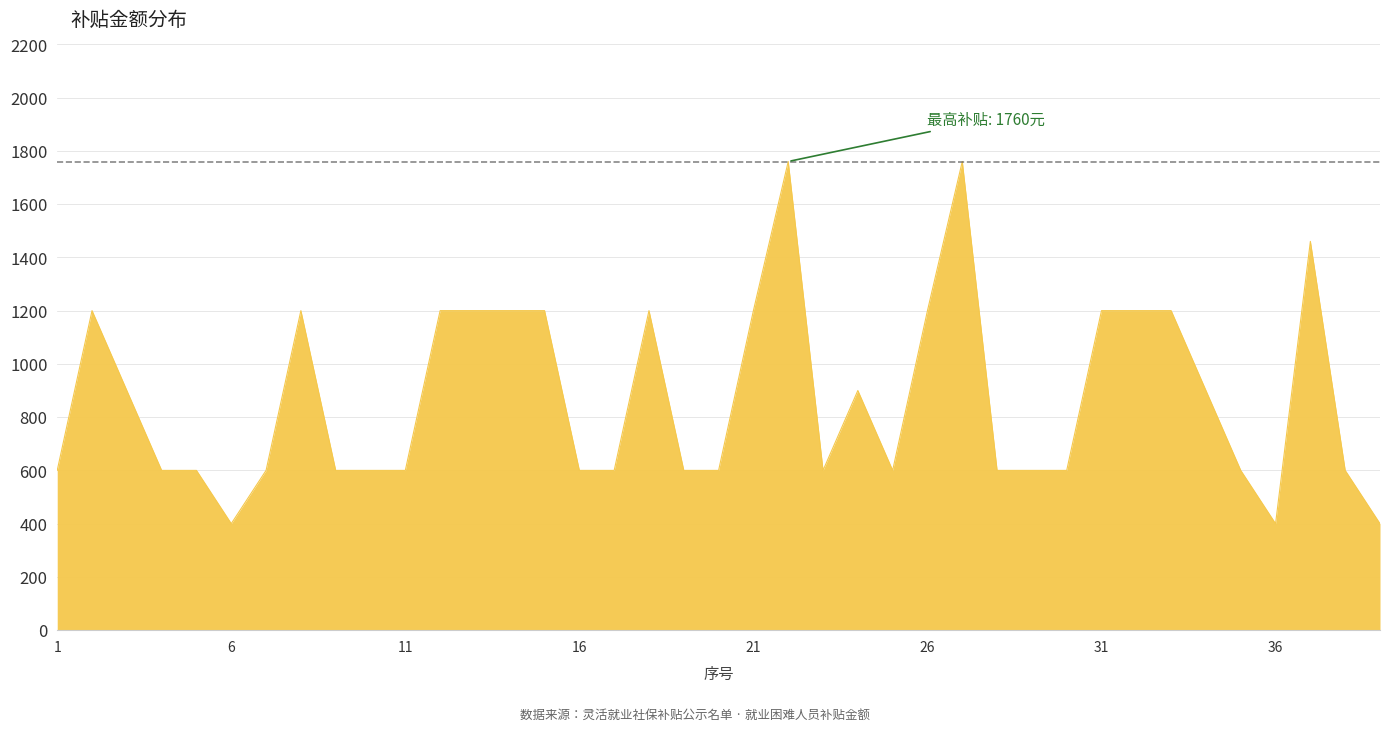

What is the smallest value displayed?

400